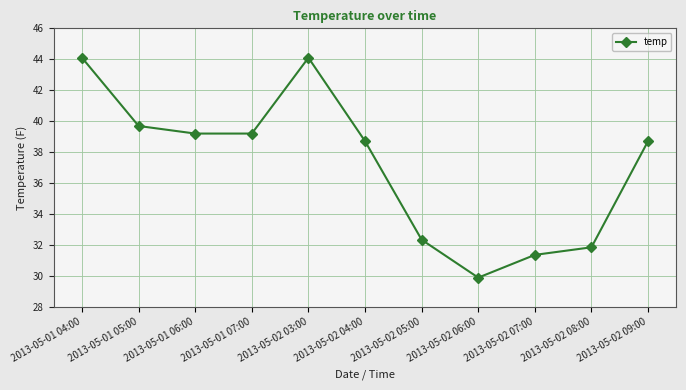

Between 2013-05-02 04:00 and 2013-05-01 06:00, which is larger?

2013-05-01 06:00